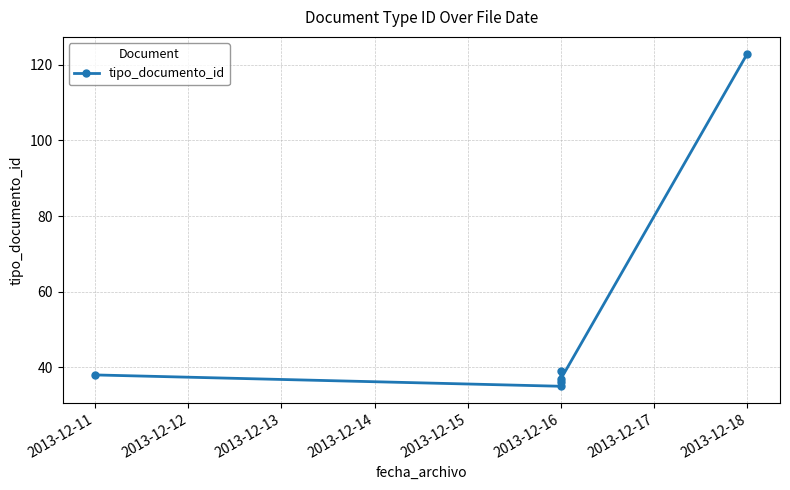

Reading left to right, what are all the values shown in this chart?

38	35	36	39	37	123